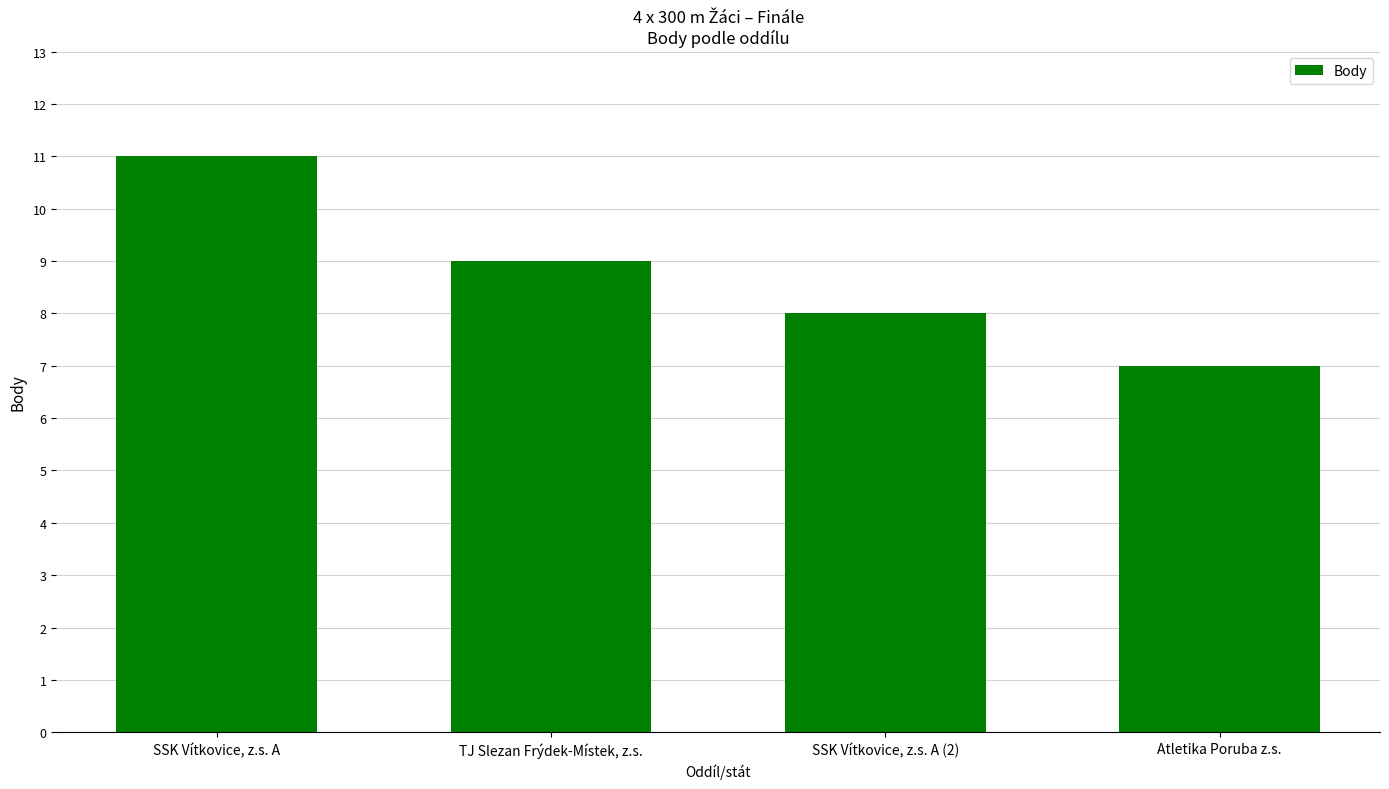

Between Atletika Poruba z.s. and SSK Vítkovice, z.s. A (2), which is larger?

SSK Vítkovice, z.s. A (2)